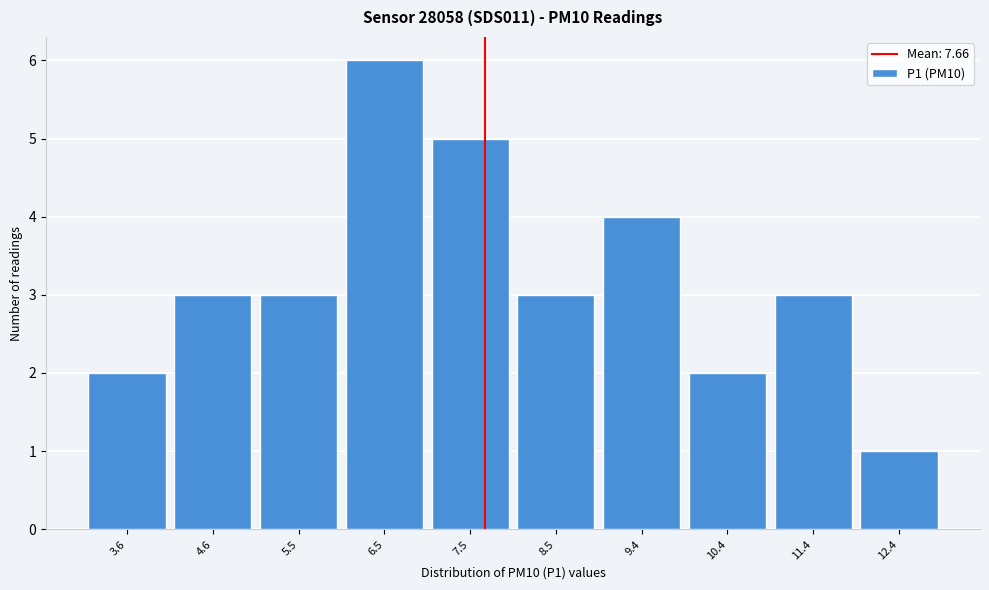

Which range on the x-axis has the tallest bar?

6.0 to 7.0